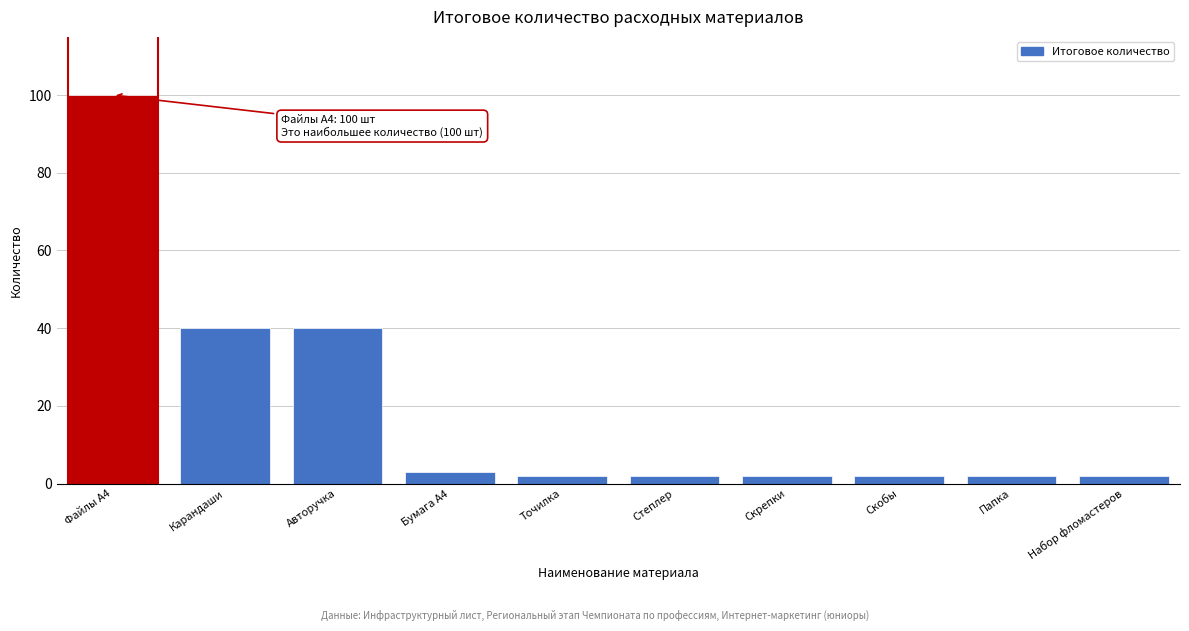

Reading right to left, transcribe all the data shown in this chart.

2	2	2	2	2	2	3	40	40	100